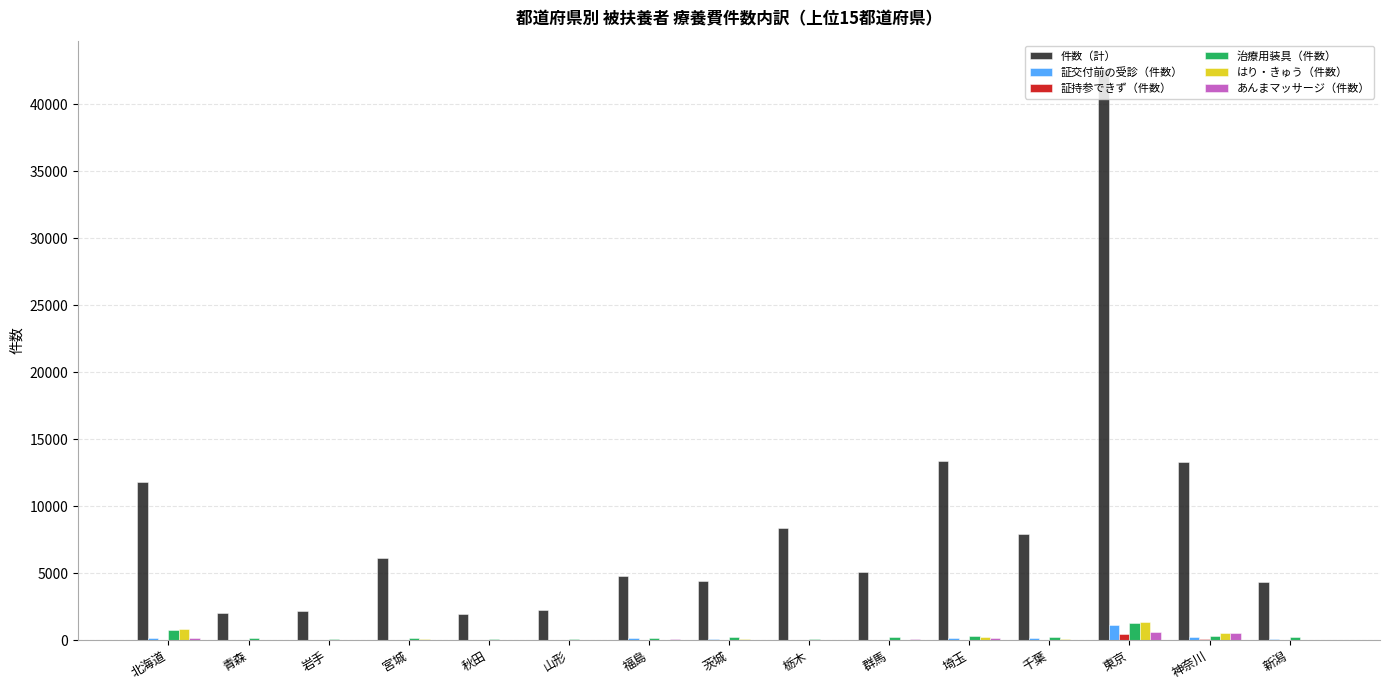

What is the sum of all 件数（計） values?

130622